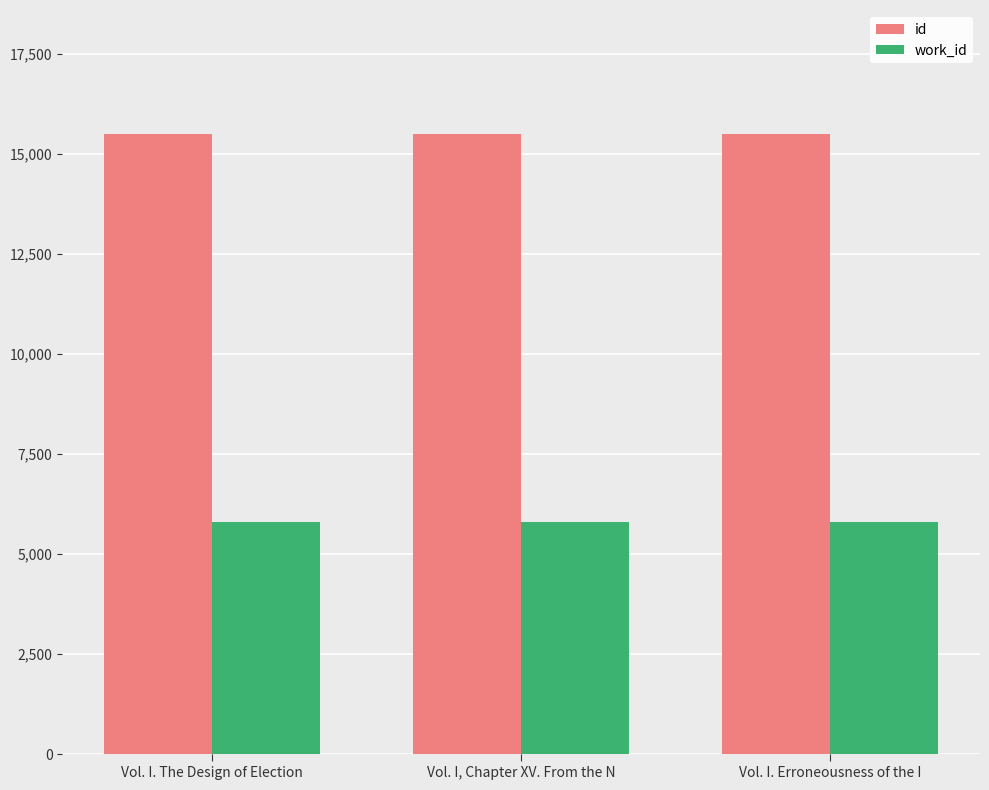

What is the minimum value for work_id?

5813